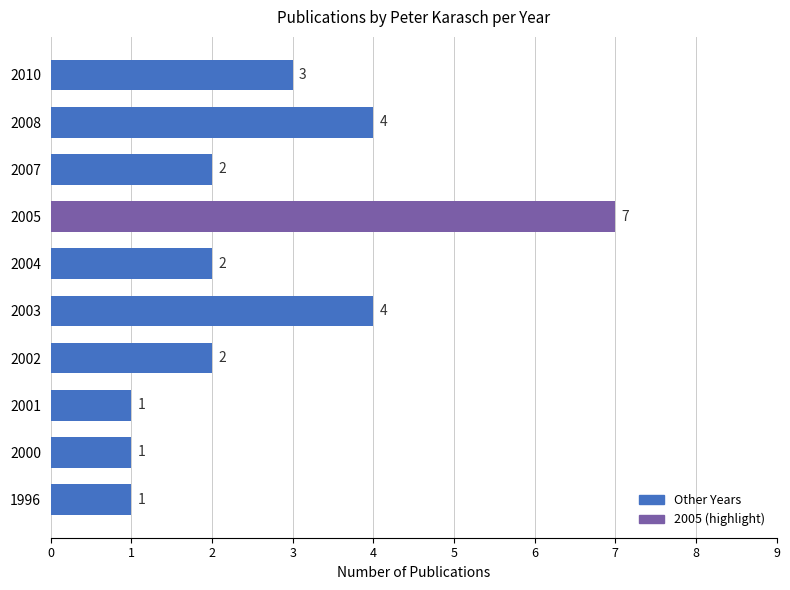

What value does the data have at 2005?

7